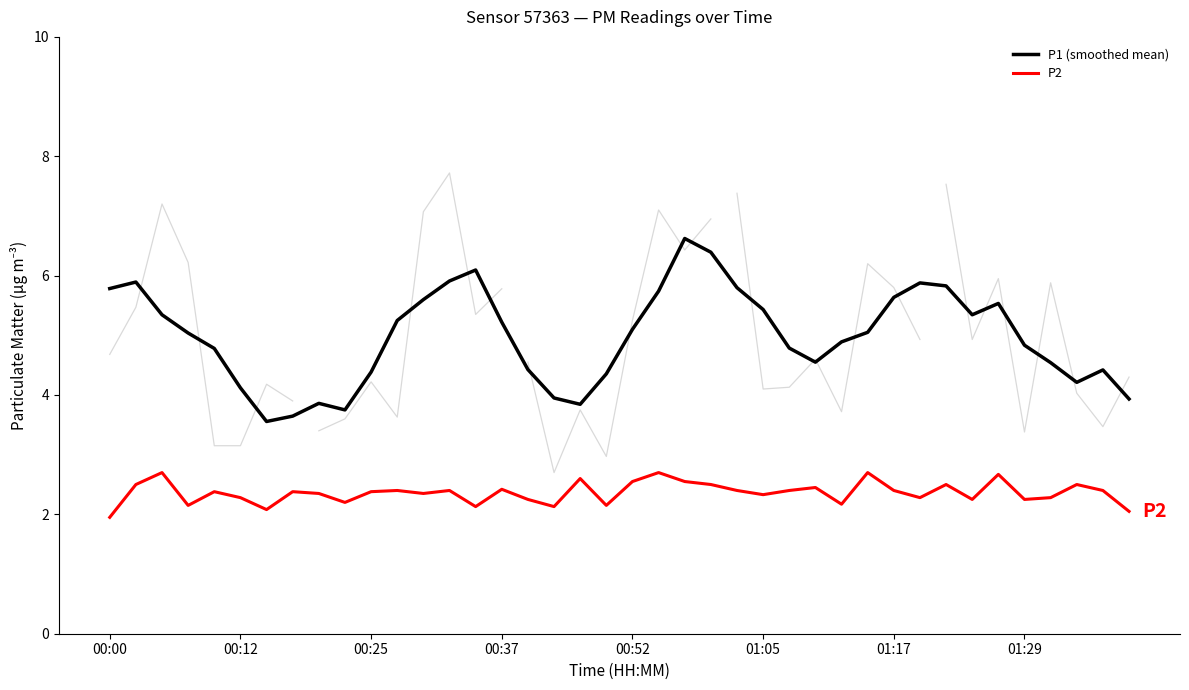

The P1 (smoothed mean) series shows 3.9 at 39. True or false?

True